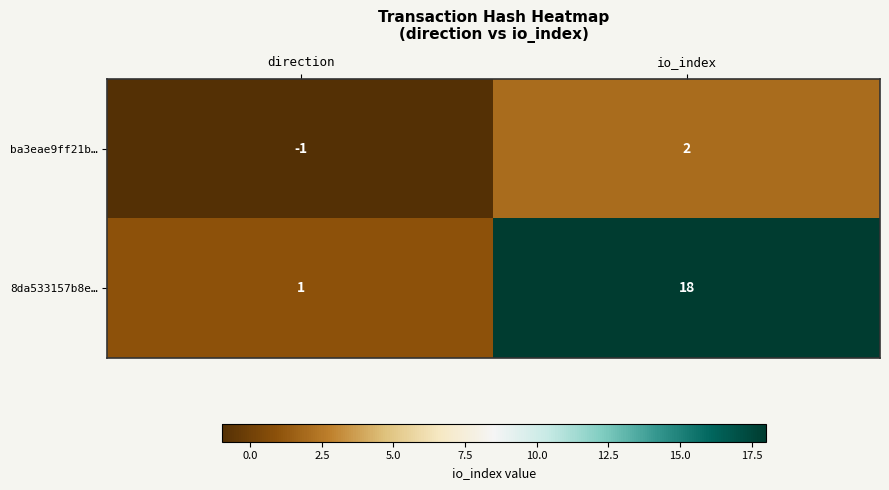

Rank the series by their average value, from highest to lowest.

8da533157b8e…, ba3eae9ff21b…